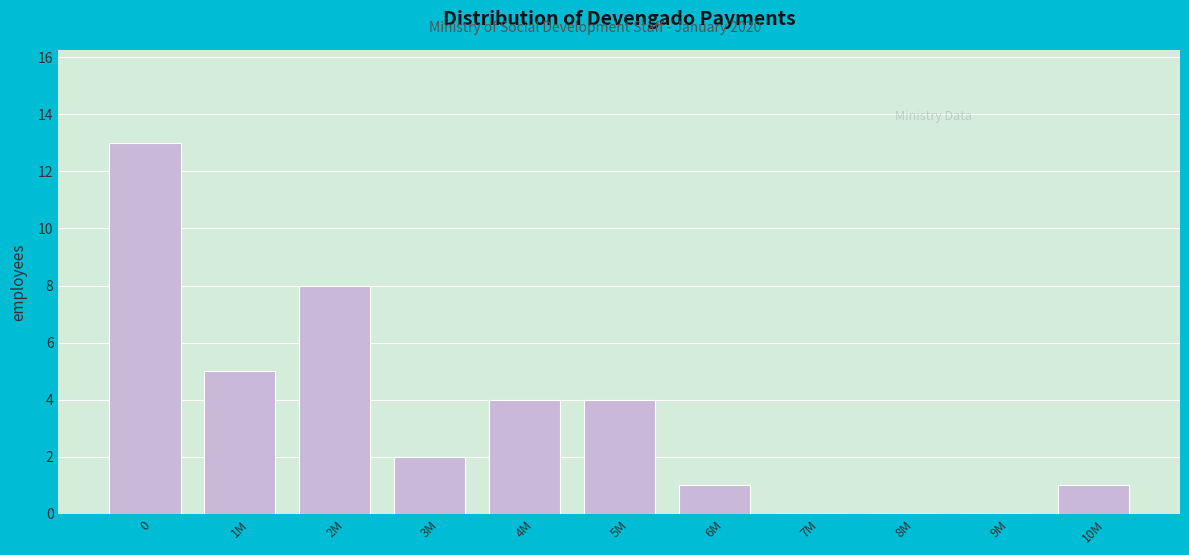

Reading left to right, what are all the values shown in this chart?

0=13	1M=5	2M=8	3M=2	4M=4	5M=4	6M=1	7M=0	8M=0	9M=0	10M=1